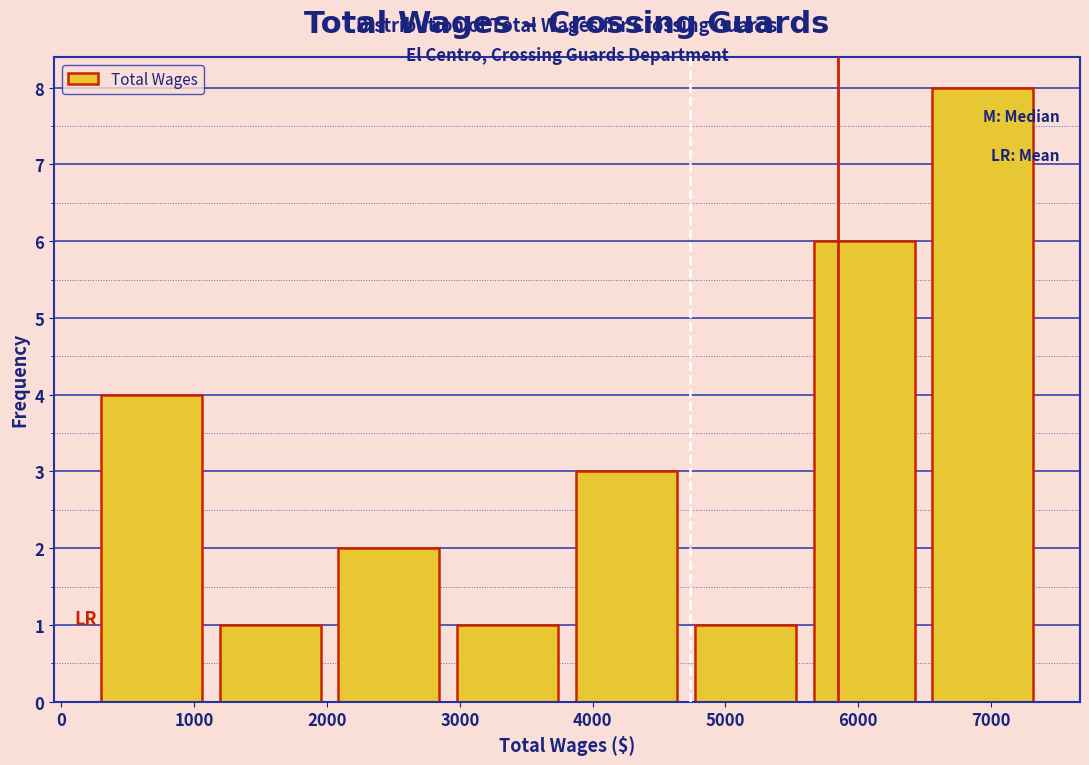

Reading left to right, list every bar in this chart as the range it spans on the x-axis followed by its height. Neither the bar edges nor the heights are printed on the chart, so give them approximately, as read against the axes.

200 to 1100: 4
1100 to 2000: 1
2000 to 2900: 2
2900 to 3800: 1
3800 to 4700: 3
4700 to 5600: 1
5600 to 6500: 6
6500 to 7400: 8